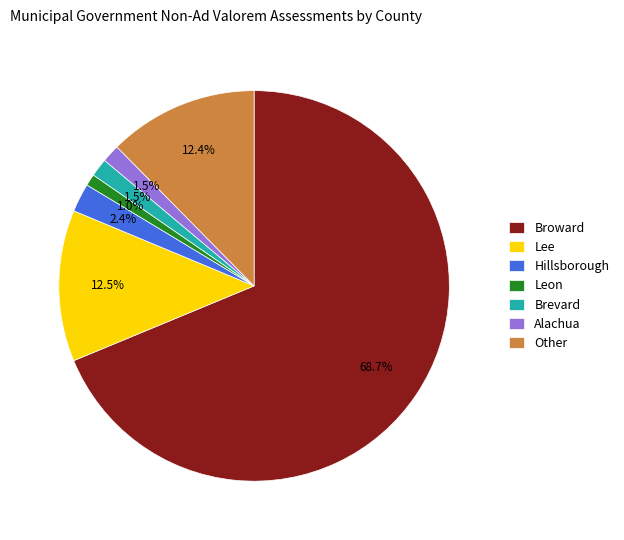

Which slice is the largest?

Broward